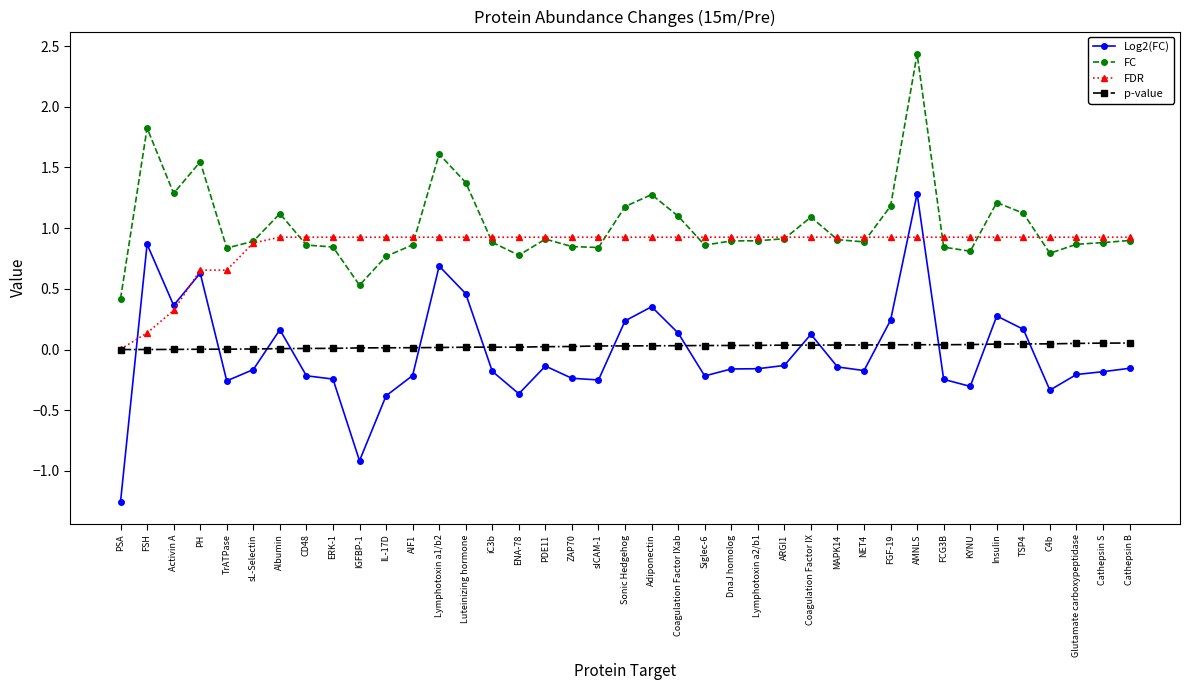

List the series in order of their peak value, lowest first.

p-value, FDR, Log2(FC), FC